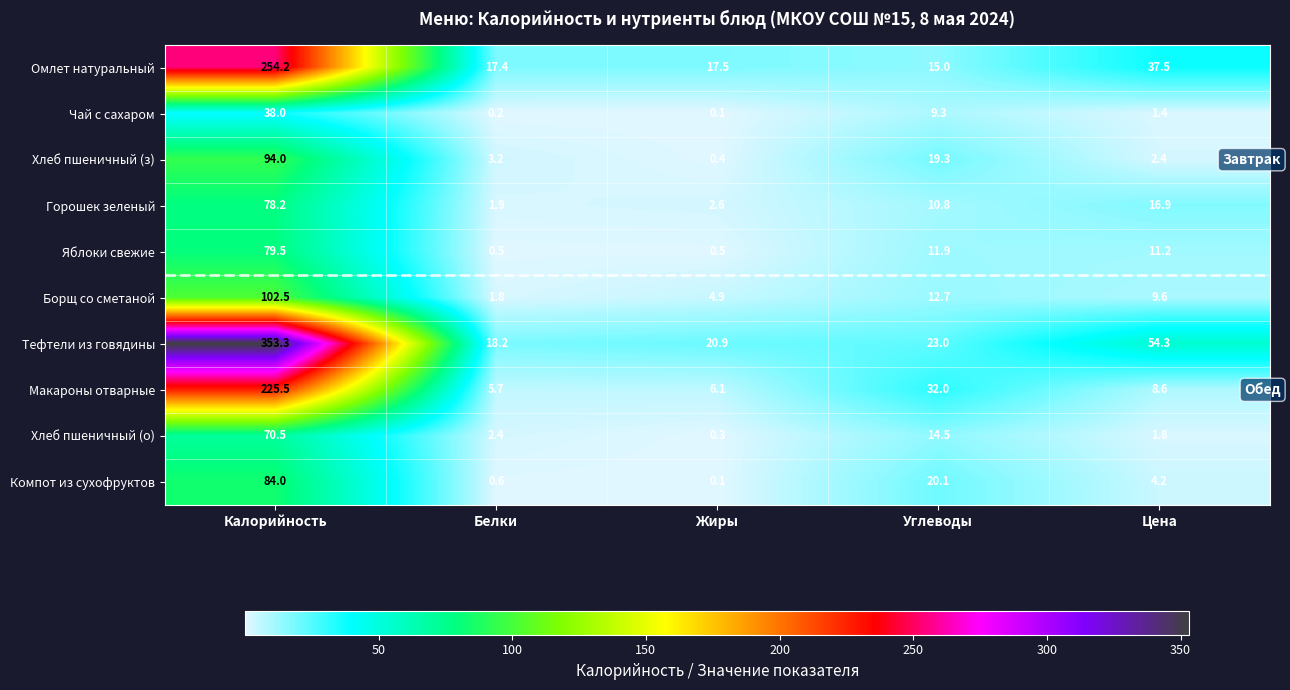

What is the difference between the second highest and minimum values in the Хлеб пшеничный (з) series?

18.9